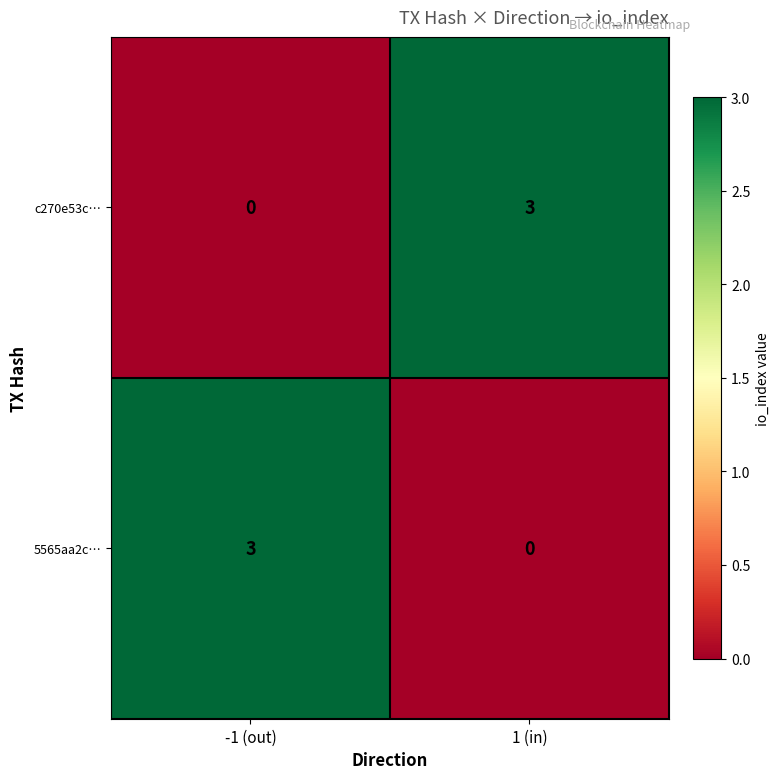

What is the difference between the highest and lowest values at 1 (in)?

3